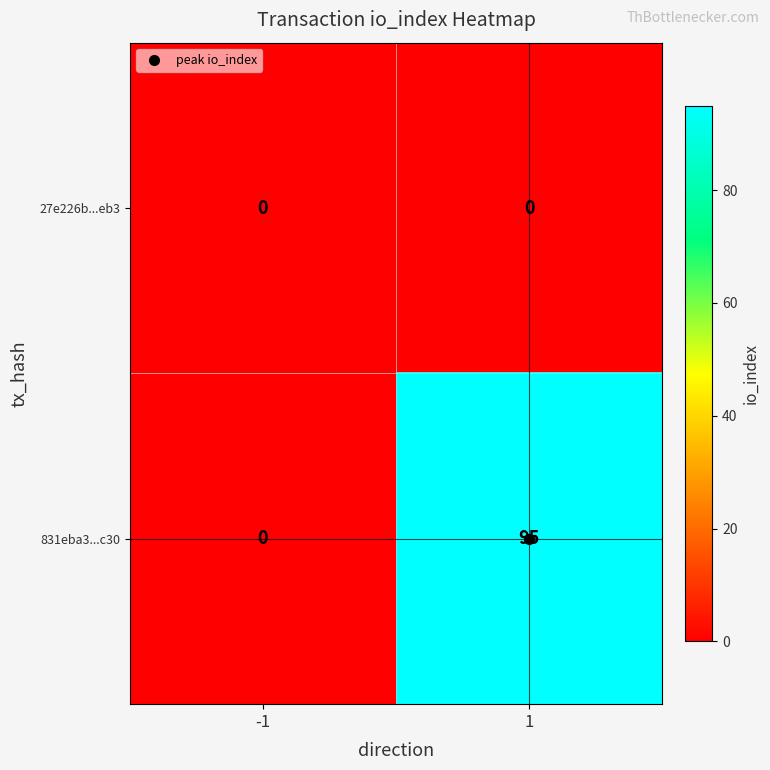

Read the 831eba3...c30 value at 1.

95